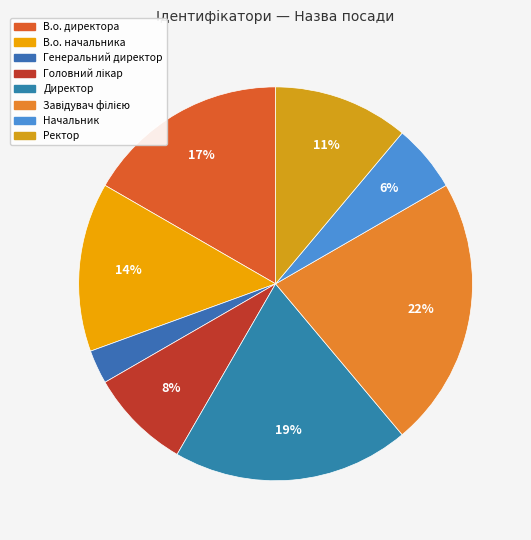

Is there any slice that represents more than half of the pie?

No